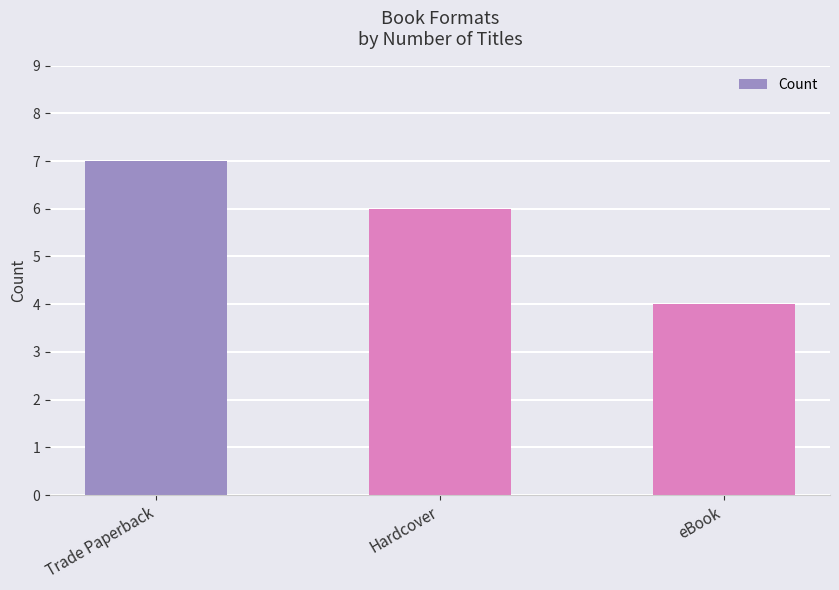

What is the label of the 1st bar from the left?

Trade Paperback